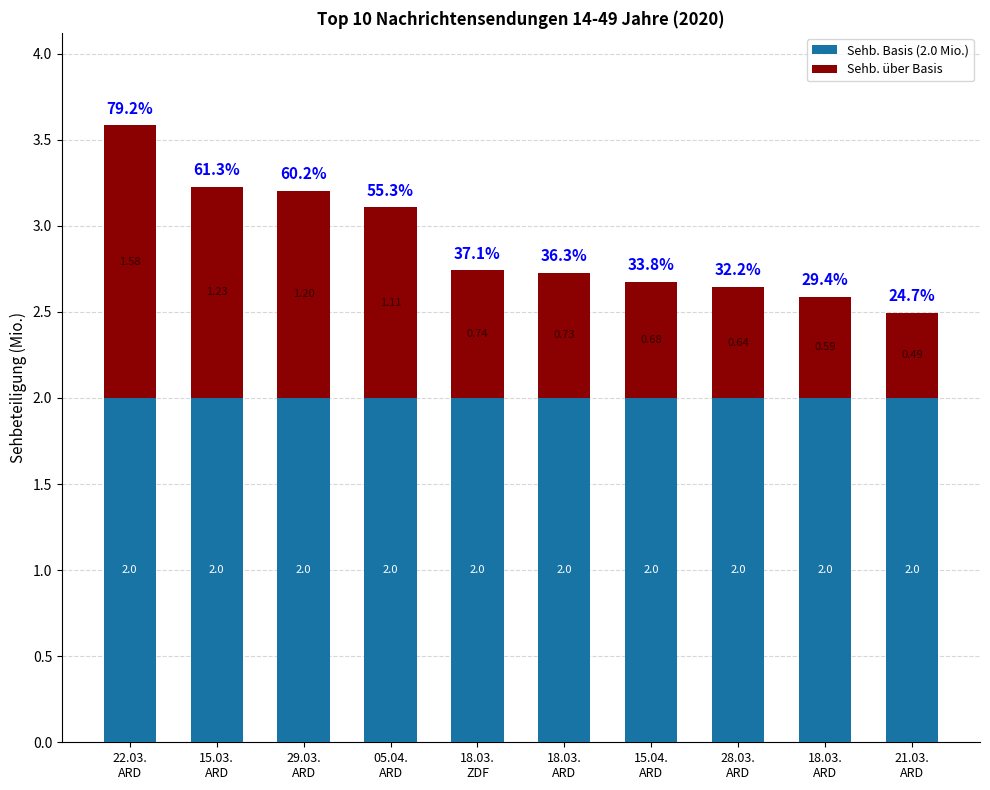

What is the difference between the Sehb. über Basis values at 28.03.
ARD and 15.03.
ARD?

0.6